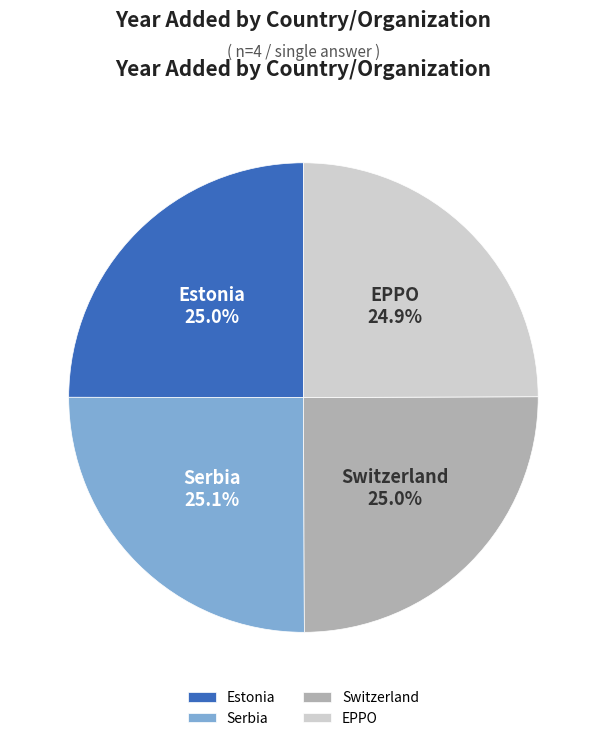

Does Switzerland represent more than half of the total?

No